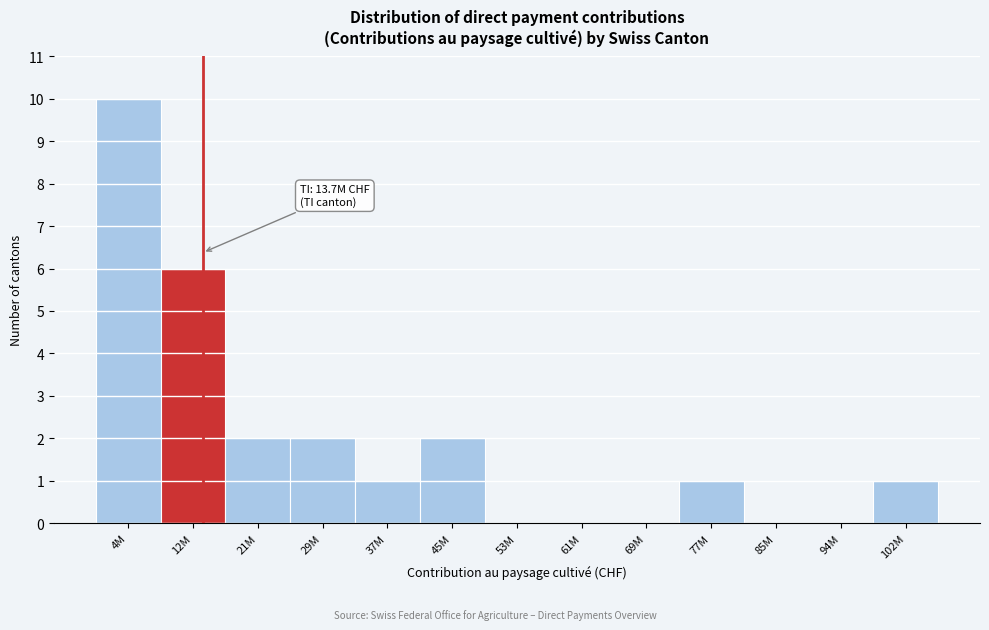

Reading left to right, what are all the values shown in this chart?

4M=10	12M=6	21M=2	29M=2	37M=1	45M=2	53M=0	61M=0	69M=0	77M=1	85M=0	94M=0	102M=1